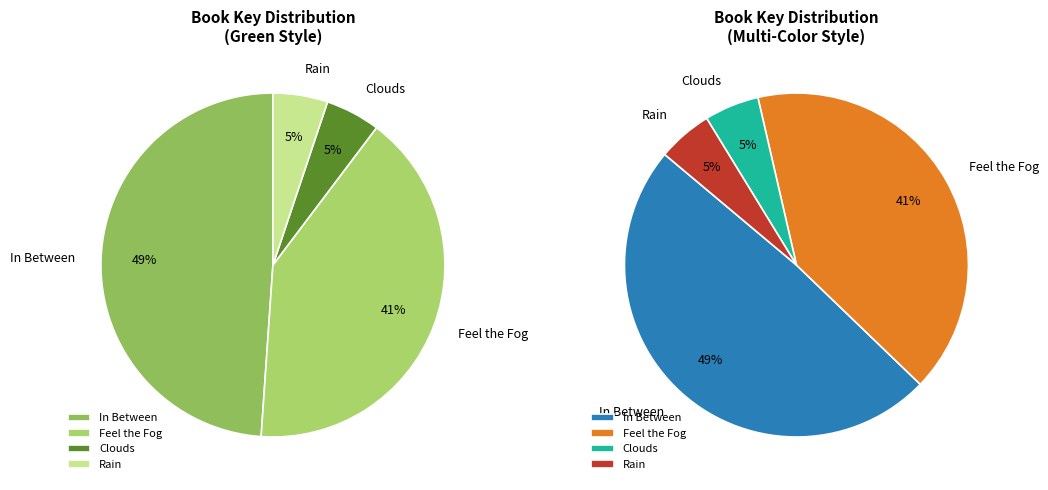

What is the ratio of the value at Rain to the value at In Between?

0.1